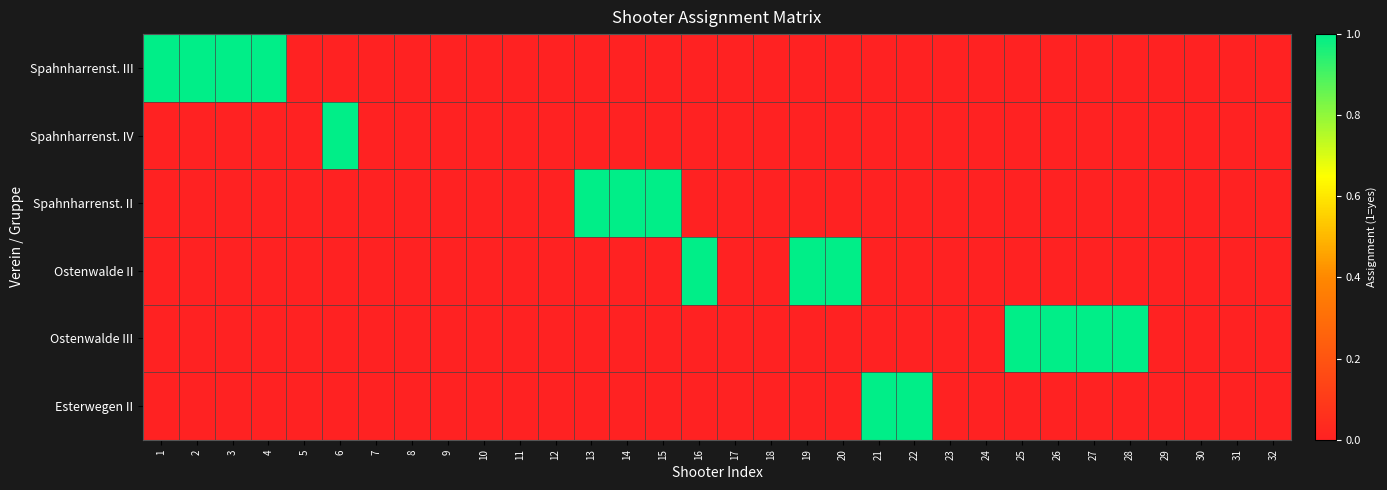

List the series in order of their peak value, lowest first.

Spahnharrenst. III, Spahnharrenst. IV, Spahnharrenst. II, Ostenwalde II, Ostenwalde III, Esterwegen II